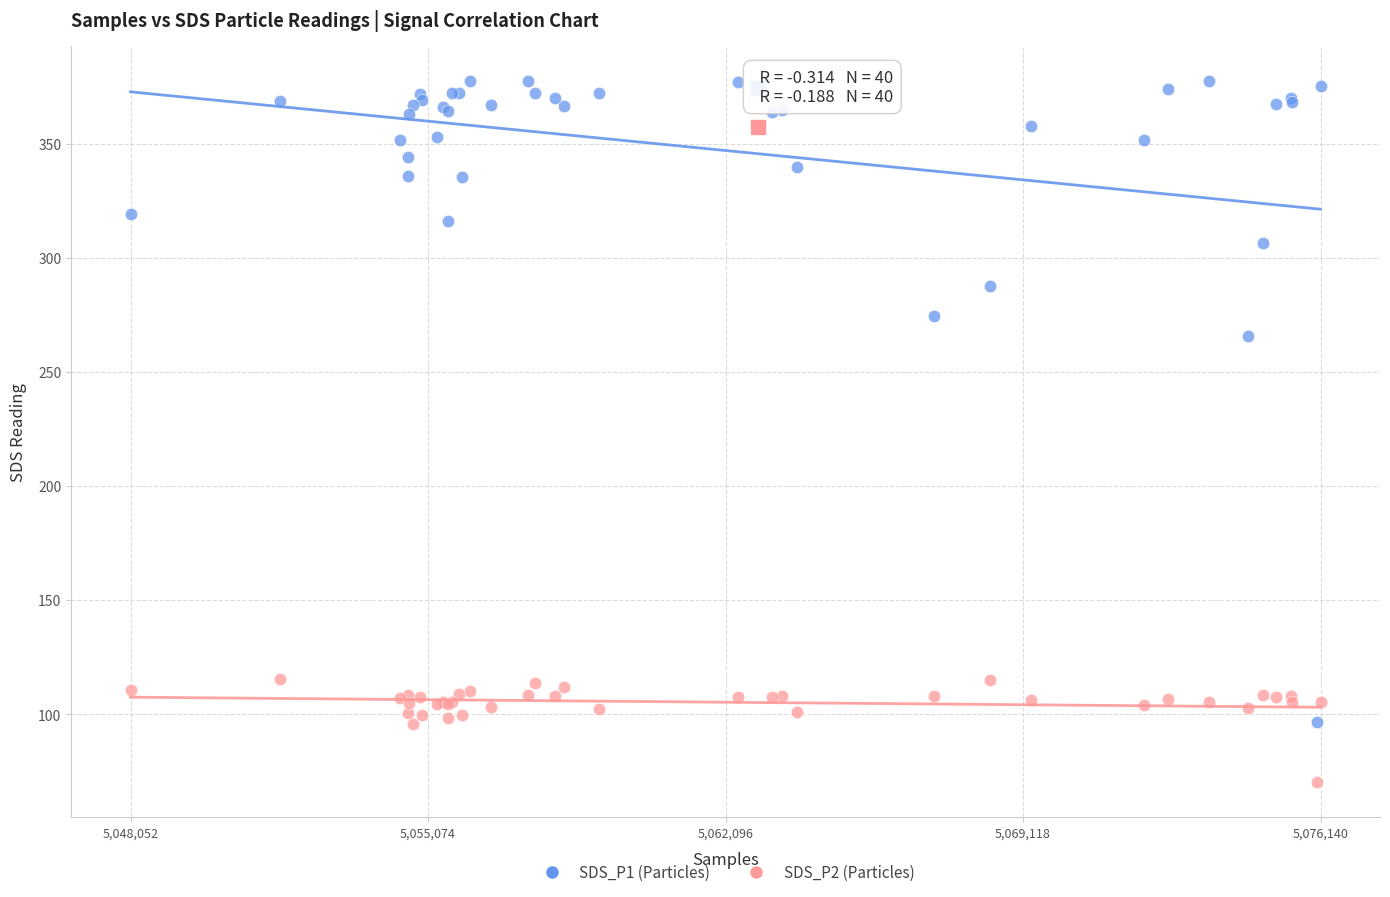

Which series contains the highest Y value?

SDS_P1 (Particles)